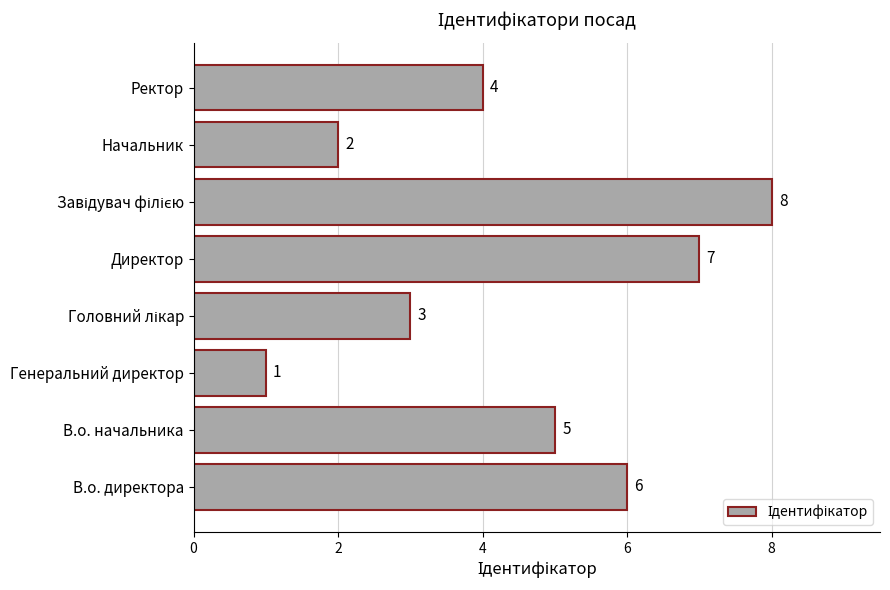

What is the difference between the second highest and minimum values?

6